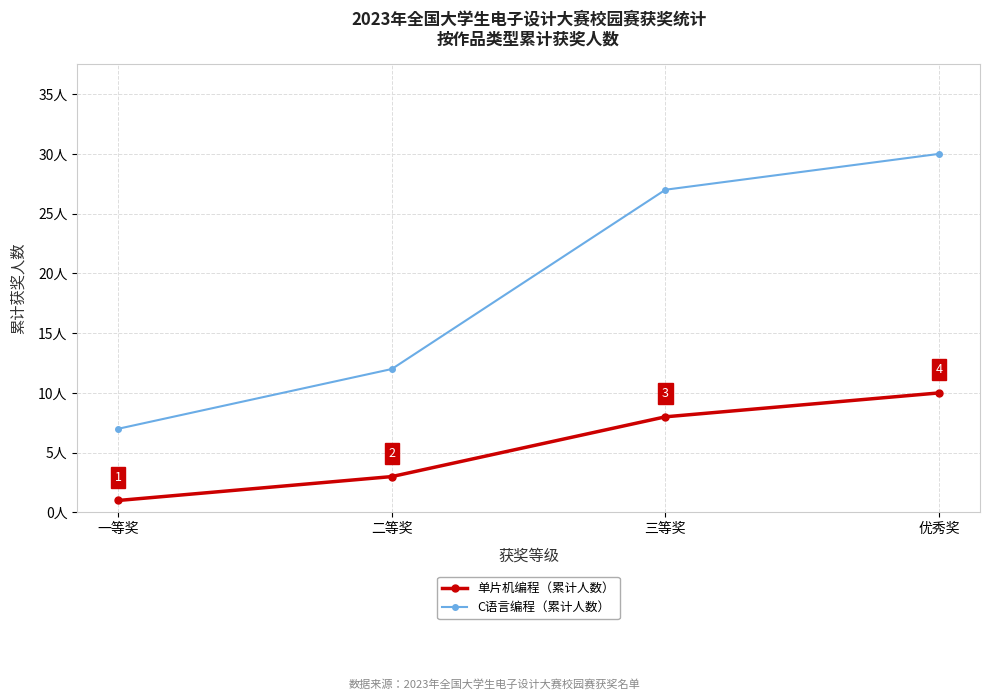

Where is 单片机编程（累计人数） nearest to the value 5?

二等奖